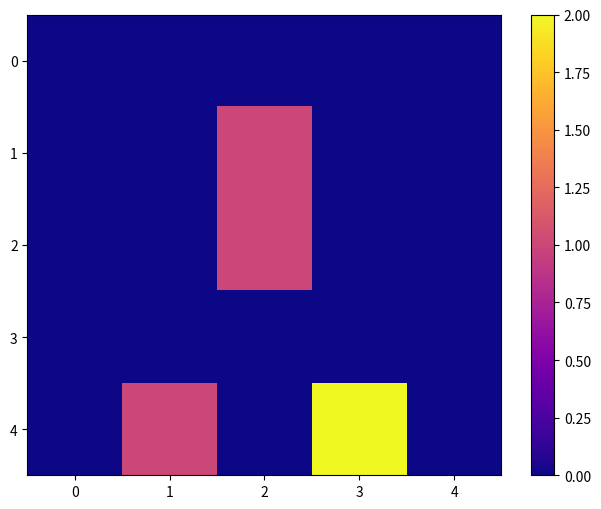

Between 1 and 4, which series saw the biggest shift?

4